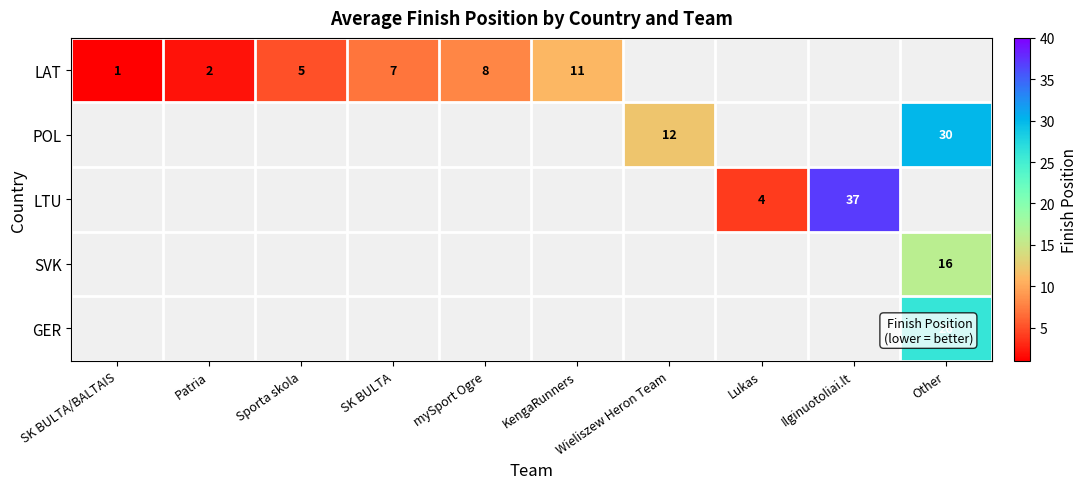

The LAT series shows 1 at SK BULTA/BALTAIS. True or false?

True